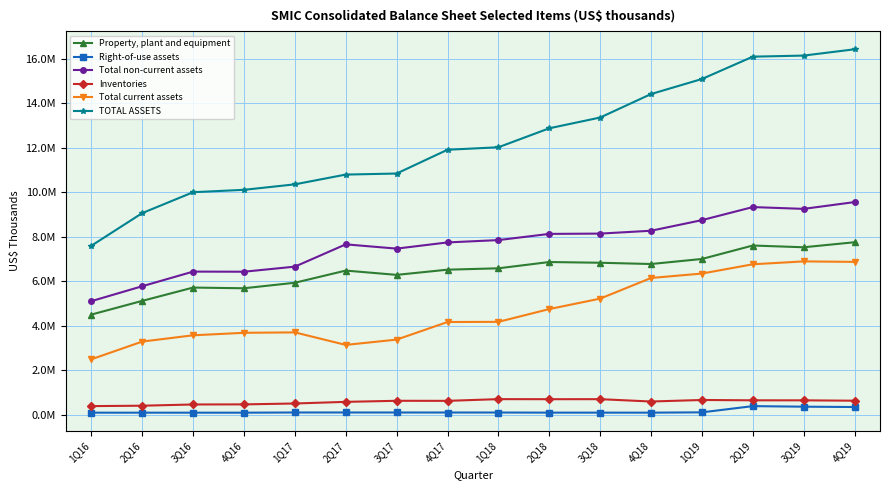

What are all the series names shown in the legend?

Property, plant and equipment, Right-of-use assets, Total non-current assets, Inventories, Total current assets, TOTAL ASSETS